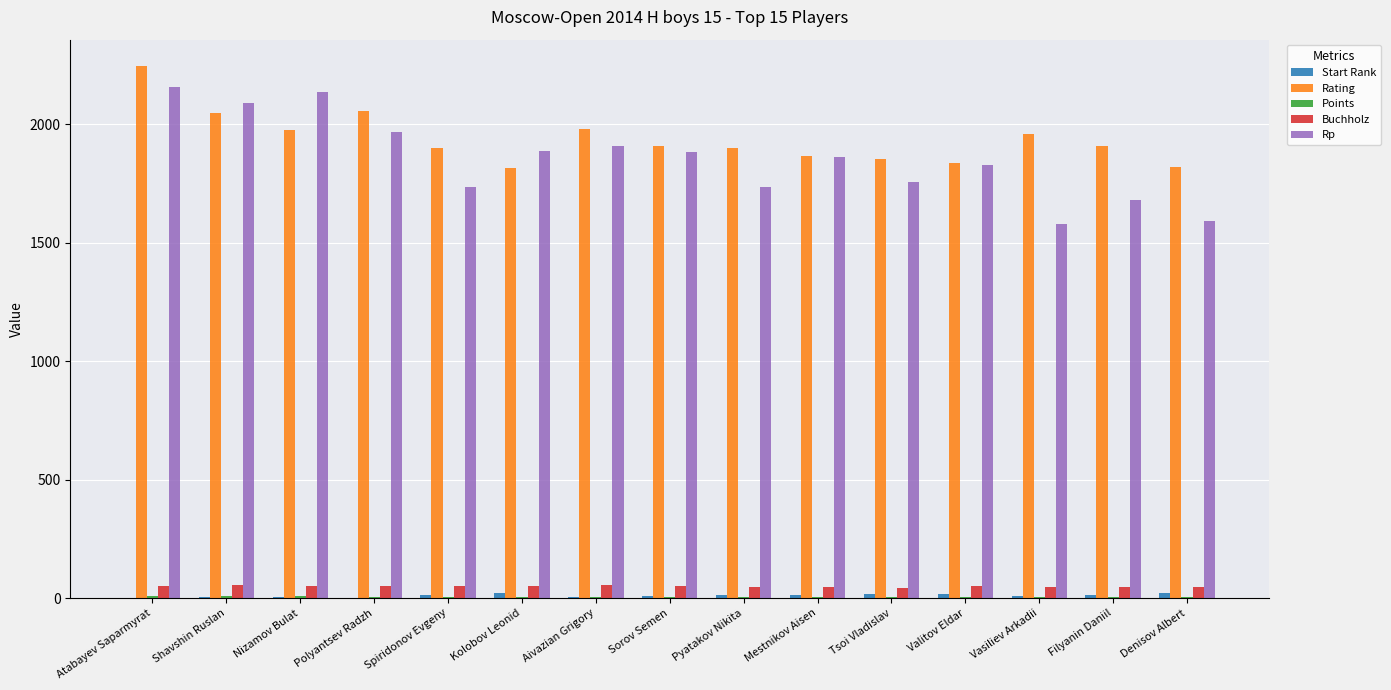

The Rp series shows 709.0 at Valitov Eldar. True or false?

False